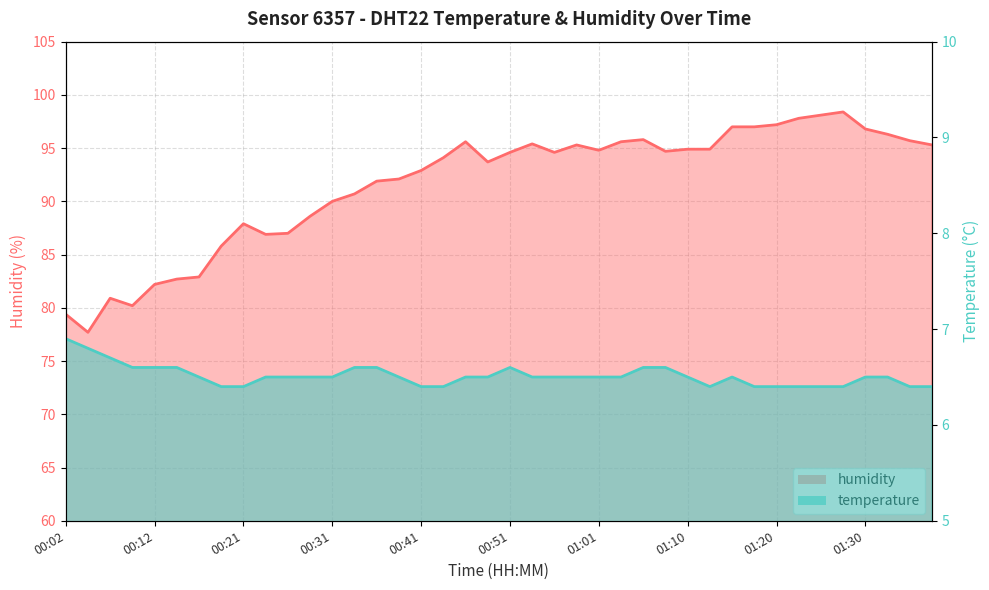

At which category does the chart reach its peak across all series?

01:28